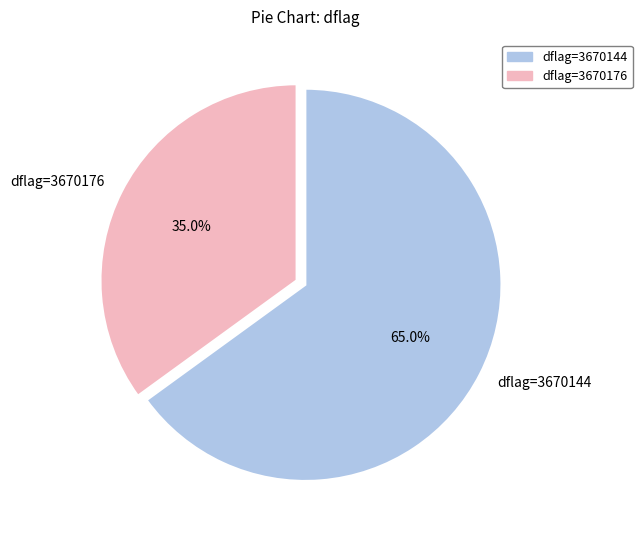

To the nearest percent, what is the difference between the largest and smallest slice percentages?

30%